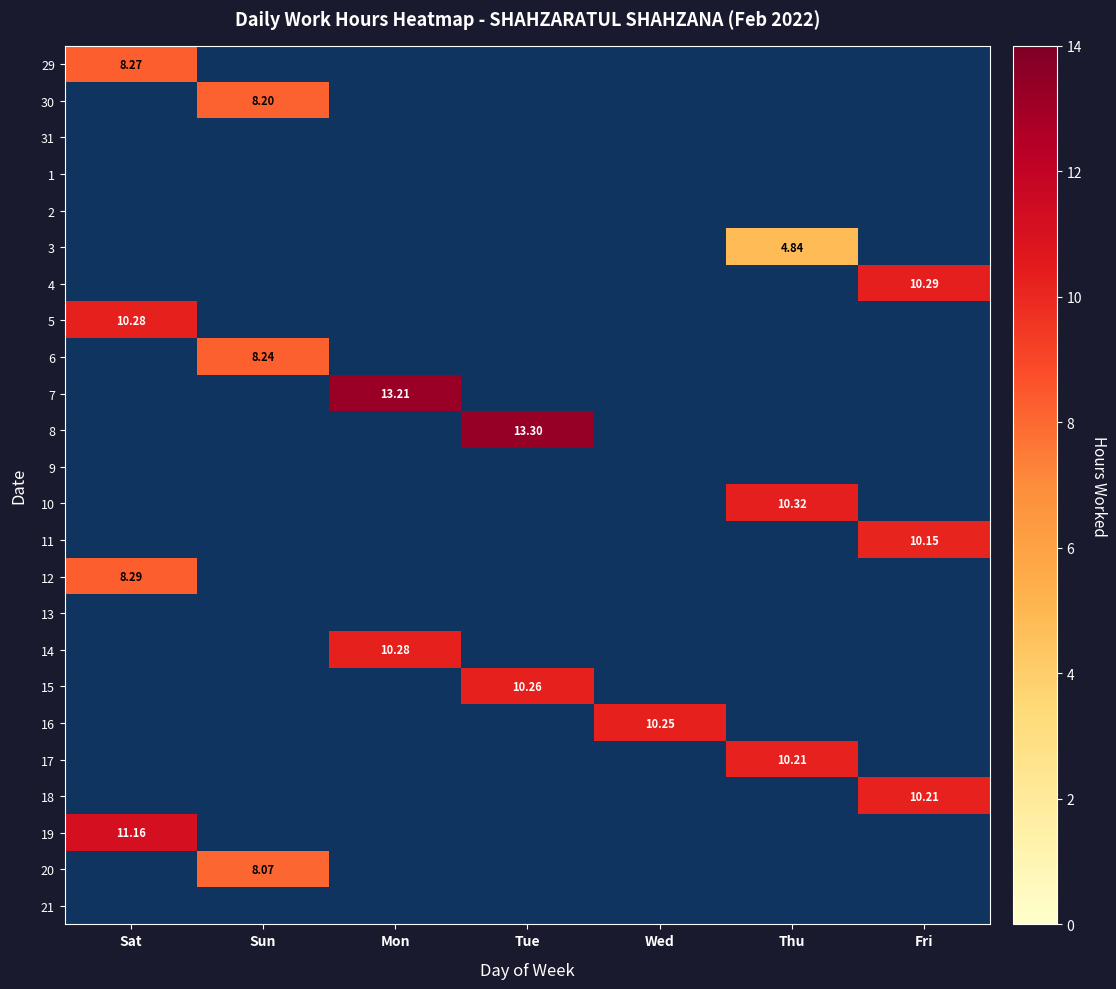

List the series in order of their peak value, highest first.

29, 30, 31, 1, 2, 3, 4, 5, 6, 7, 8, 9, 10, 11, 12, 13, 14, 15, 16, 17, 18, 19, 20, 21